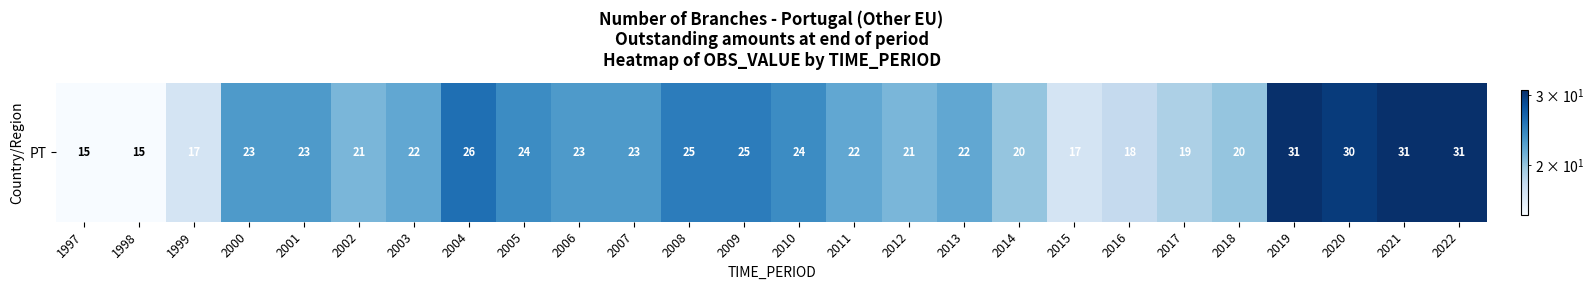

What is the approximate value at 2018, to the nearest 5?

20